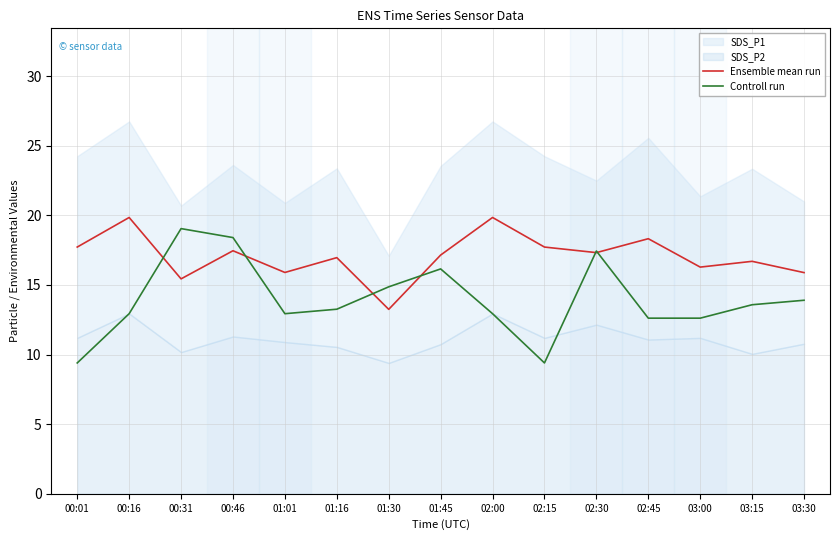

Where is Ensemble mean run nearest to the value 16?

01:01